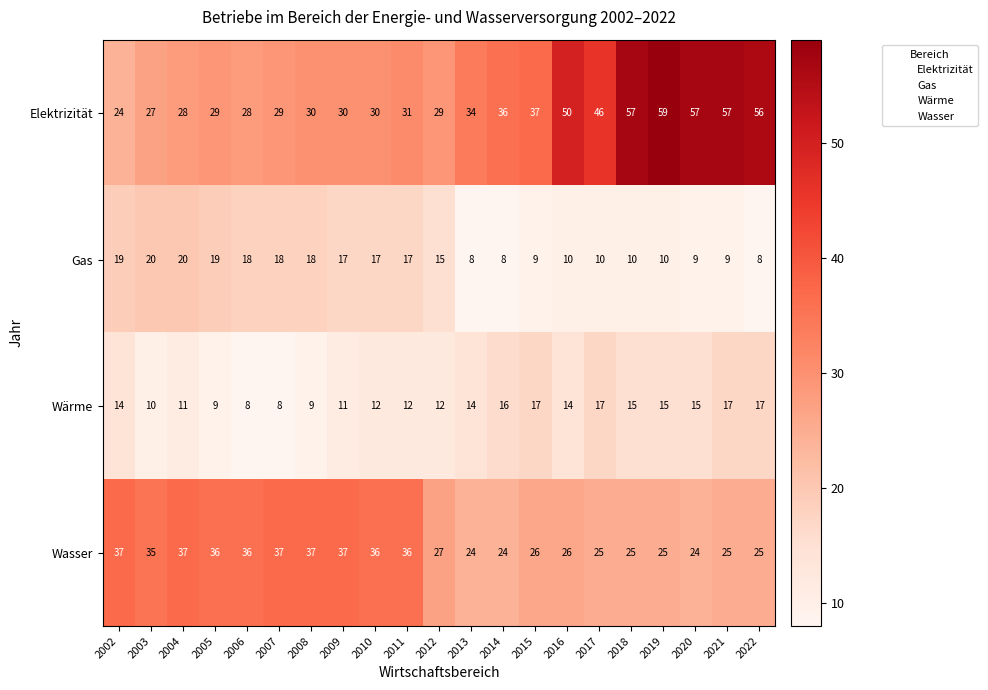

Is it true that Wärme equals 12 at 2008?

False